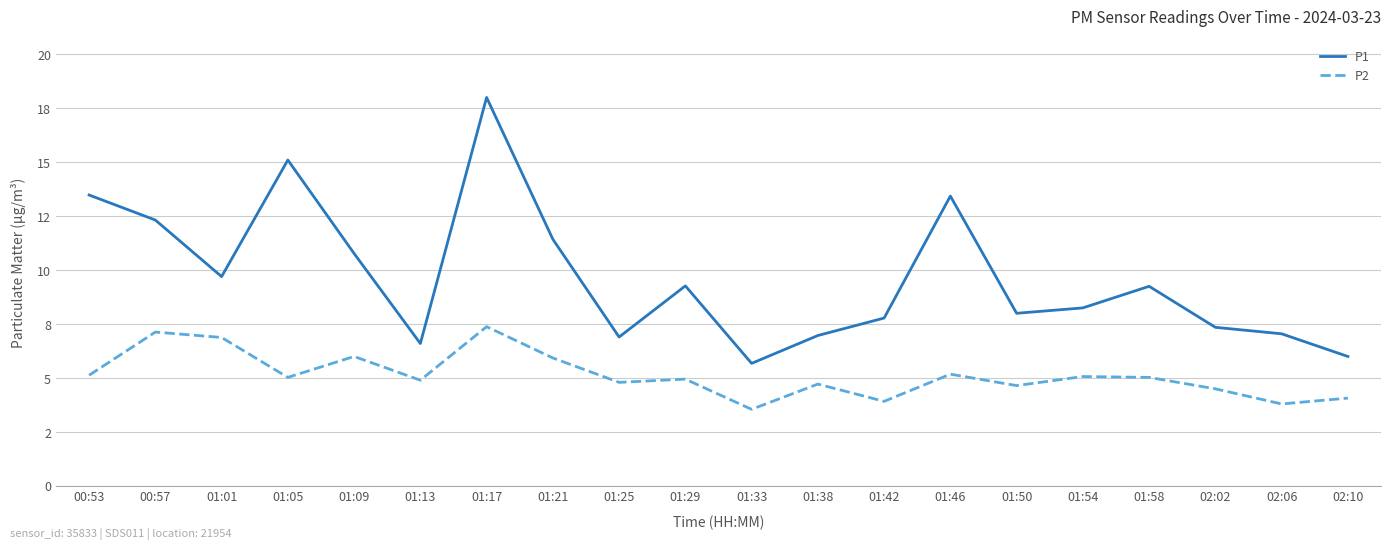

Does the chart have visible grid lines?

Yes